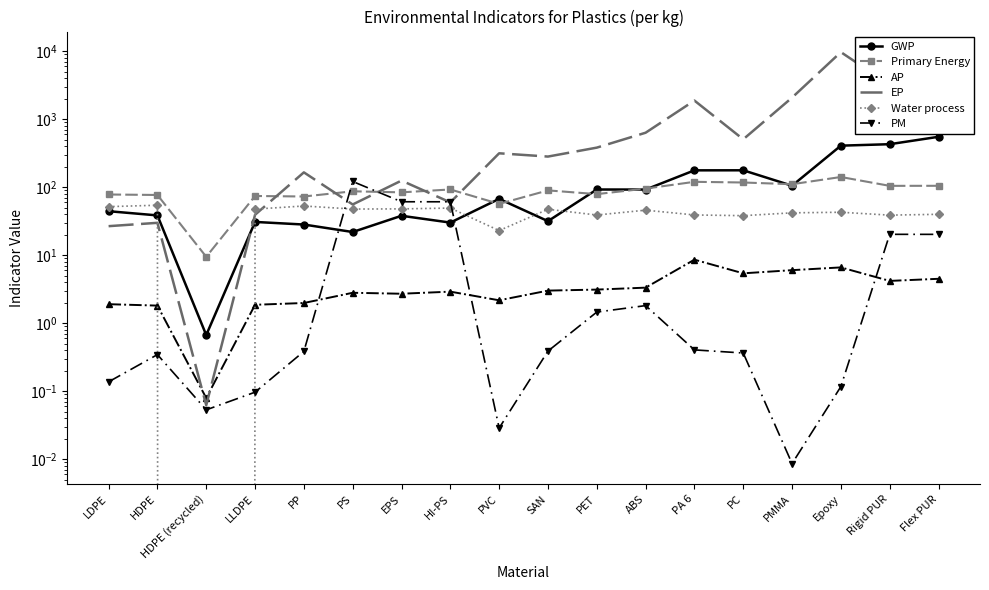

What is the maximum value shown in the chart?

9649.8